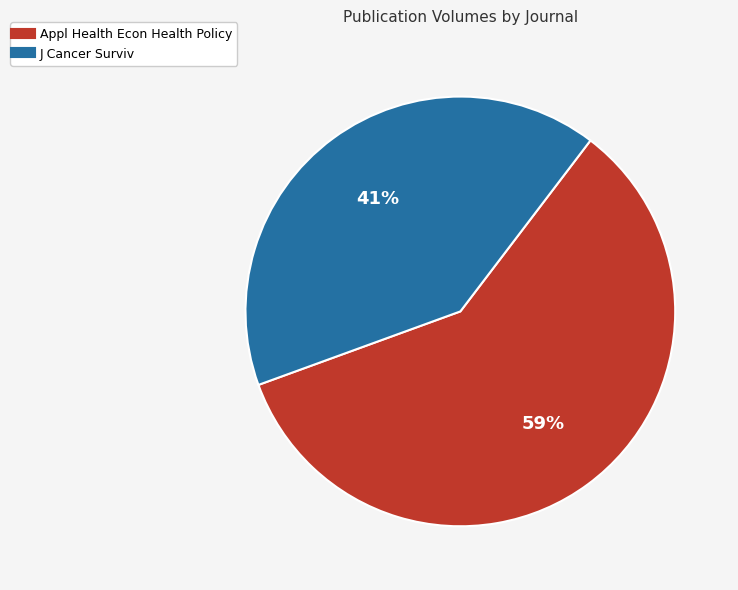

Is there any slice that represents more than half of the pie?

Yes